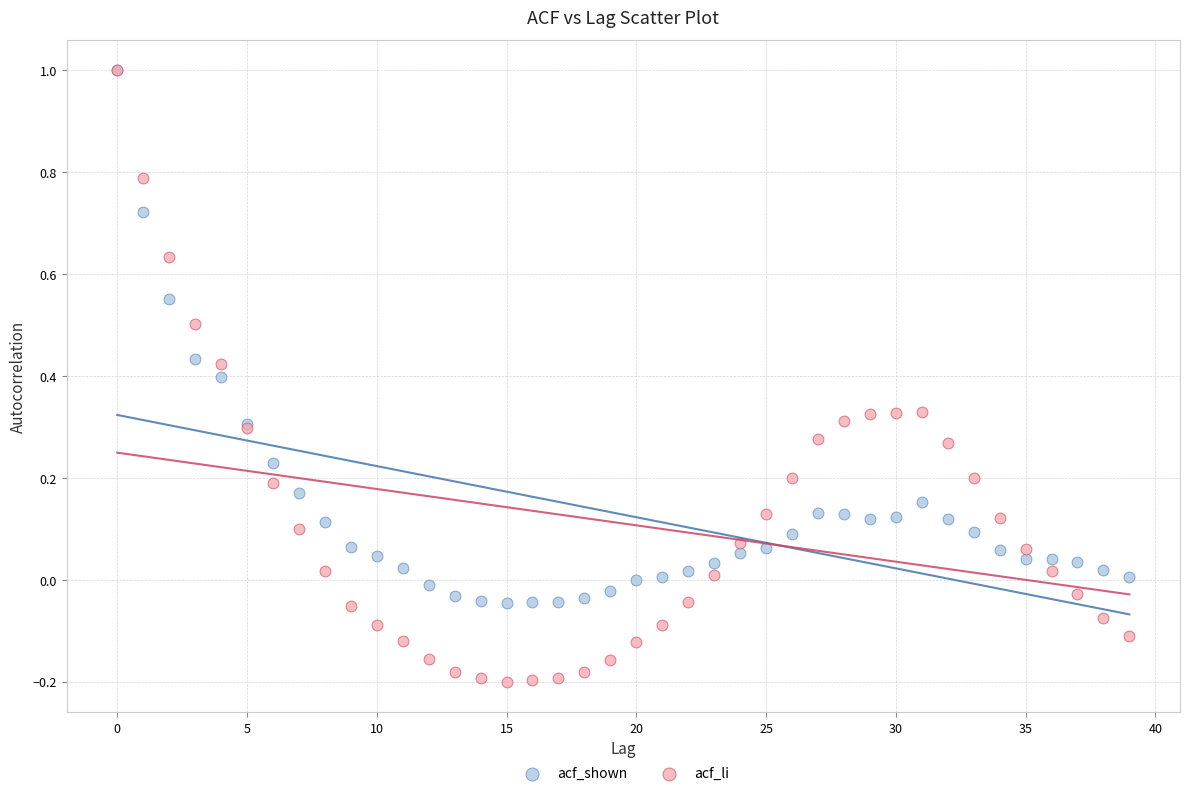

What are all the series names shown in the legend?

acf_shown, acf_li